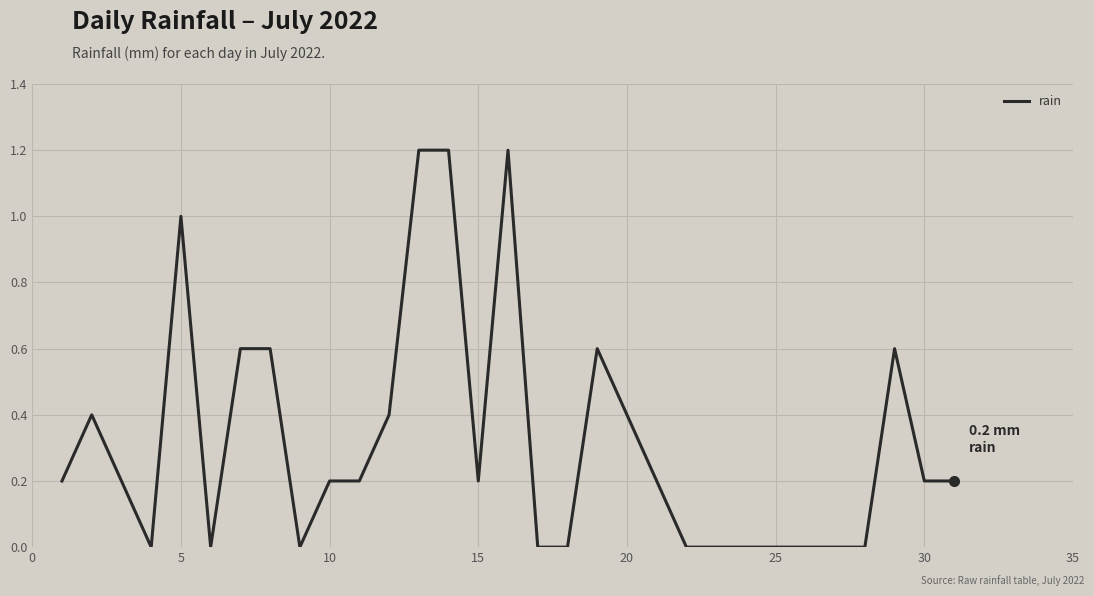

What is the greatest value displayed?

1.2